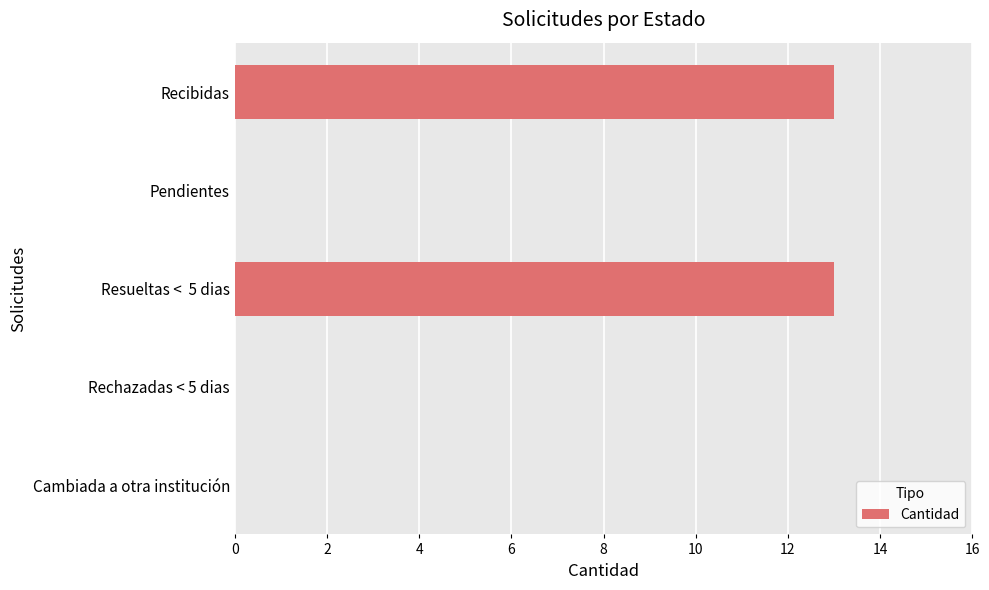

What is the maximum value shown in the chart?

13